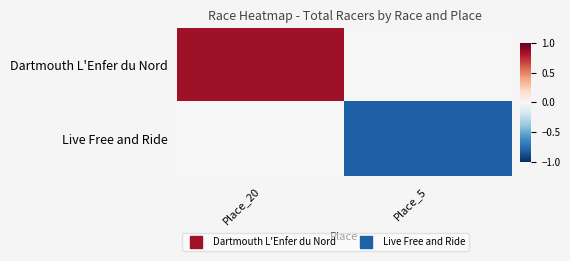

Between Place_20 and Place_5, which series saw the biggest shift?

Dartmouth L'Enfer du Nord